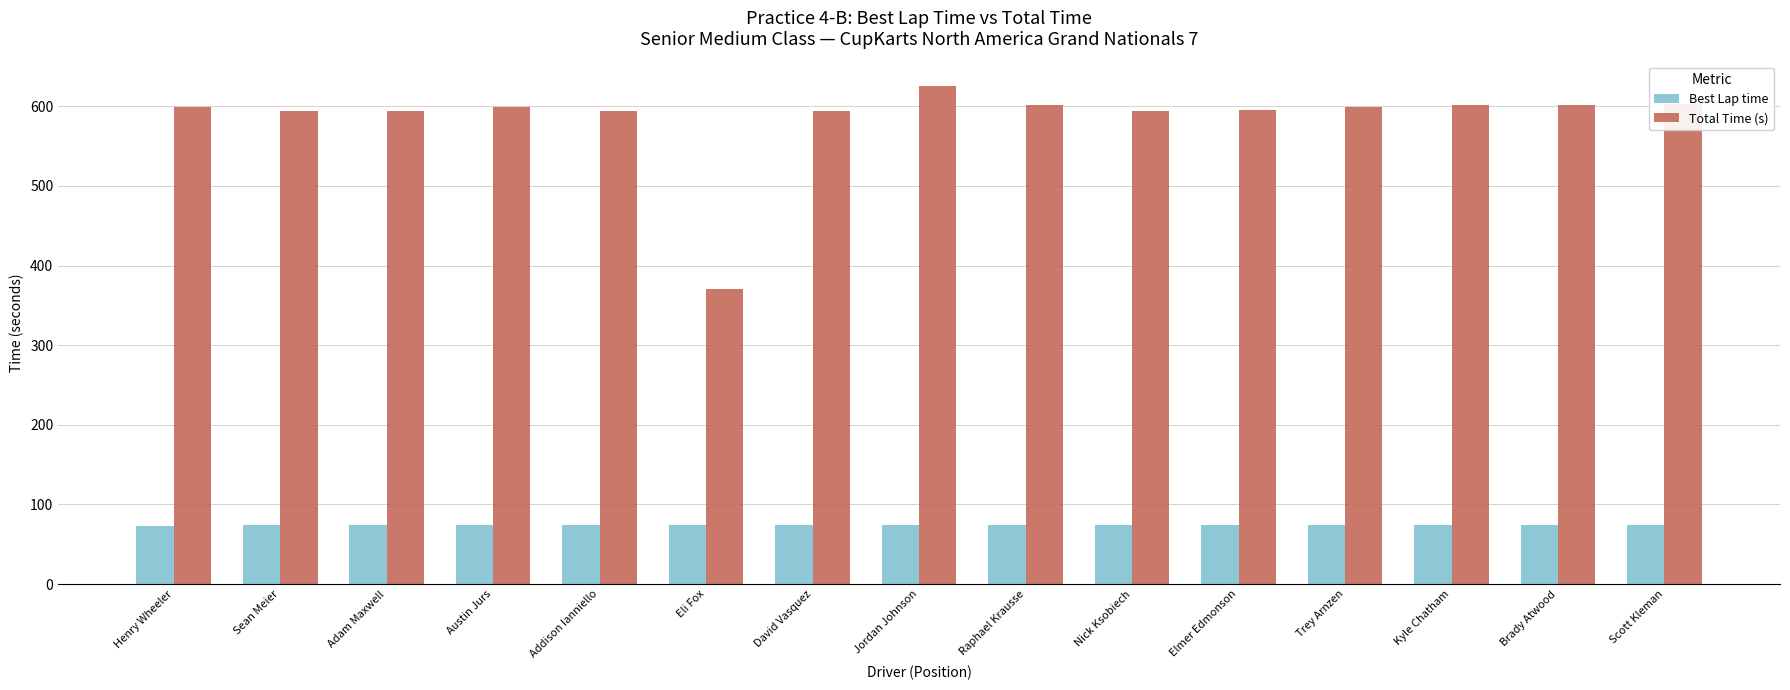

Are the bars grouped side by side (vs. stacked)?

Yes